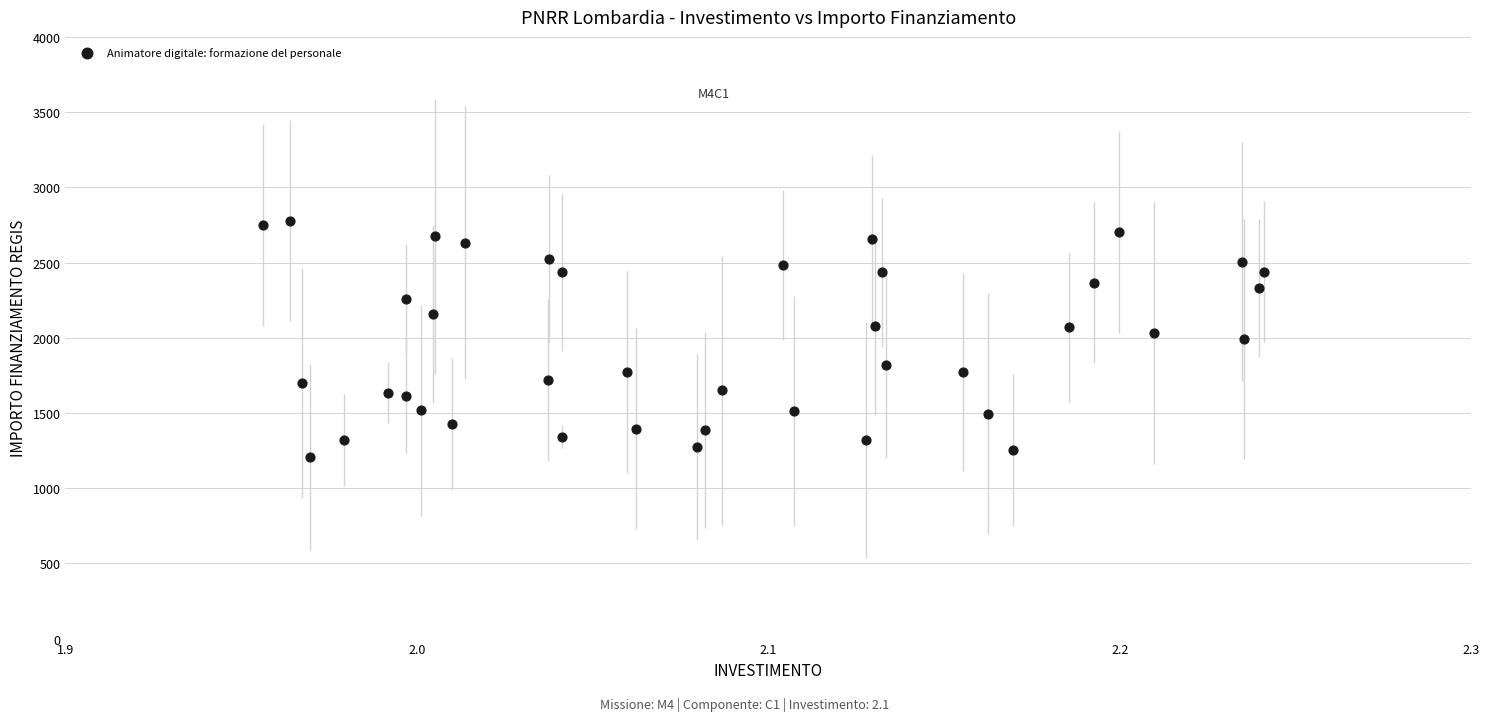

What is the range of Y values (max minus min)?

1570.2